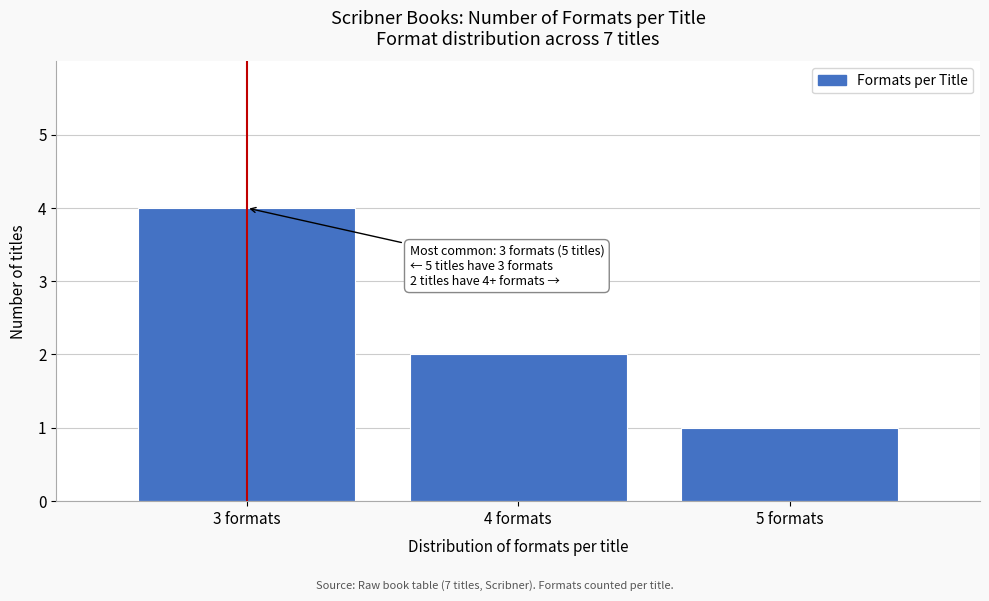

Over which range of the x-axis is the bar tallest?

2.5 to 3.5